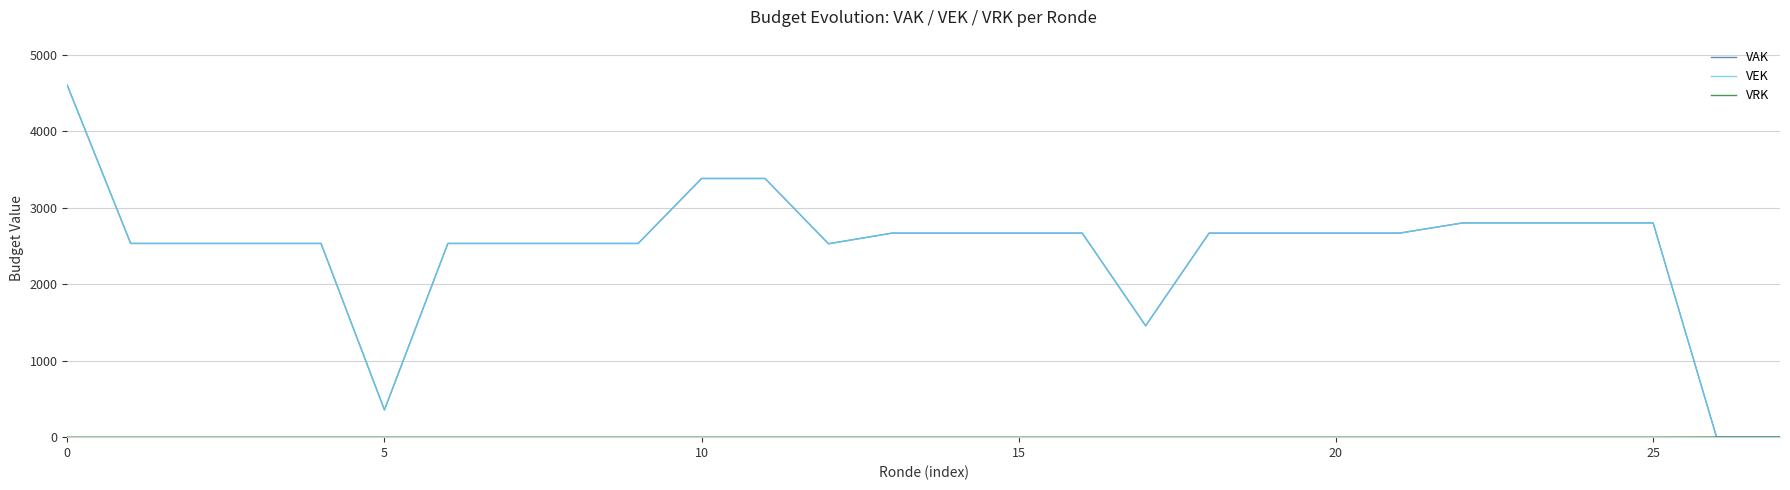

What is the greatest value displayed?

4603